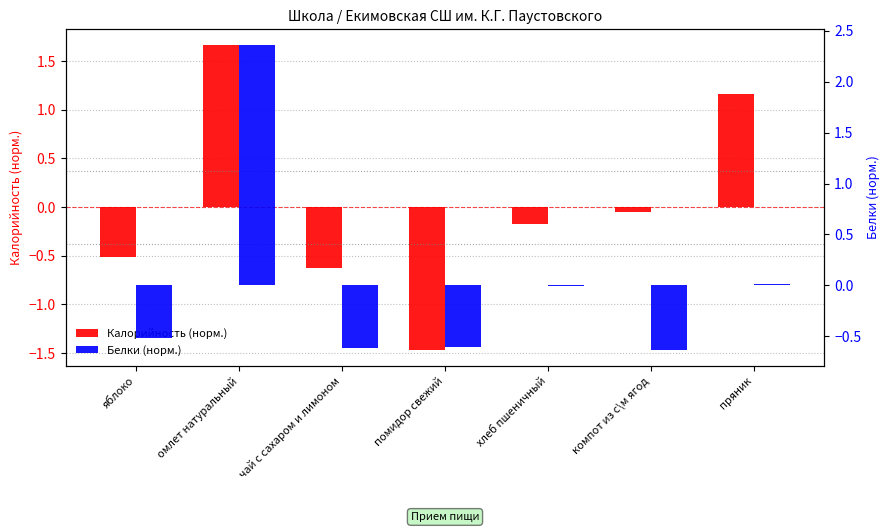

What is the sum of the Белки (норм.) values at помидор свежий and омлет натуральный?

1.8